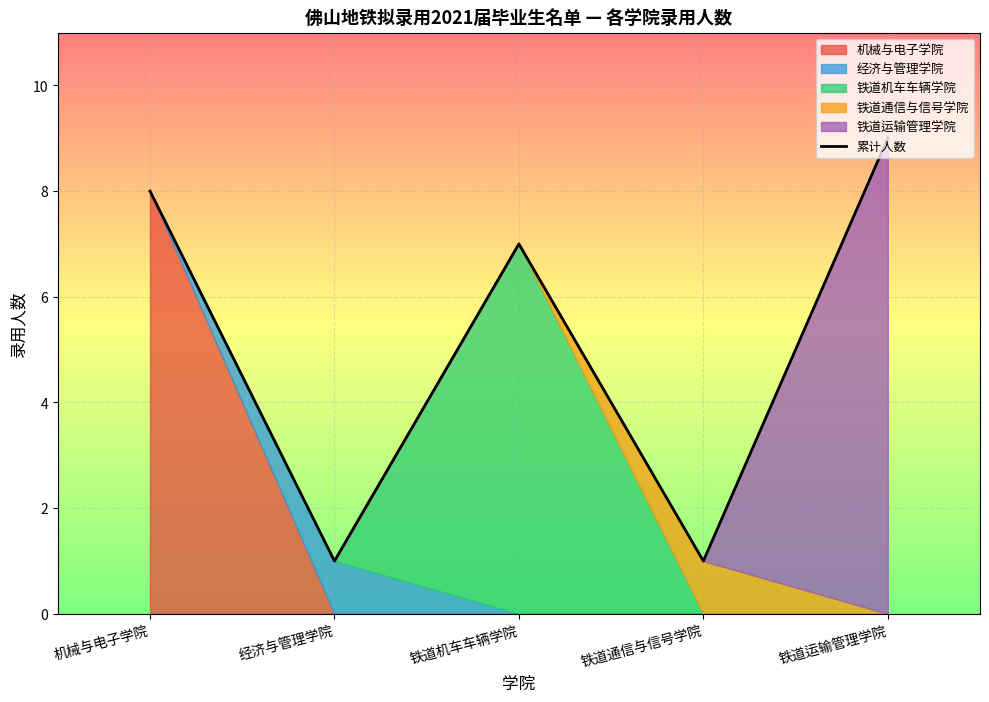

Approximately how many times larger is the value at 机械与电子学院 compared to 铁道通信与信号学院?

8.0